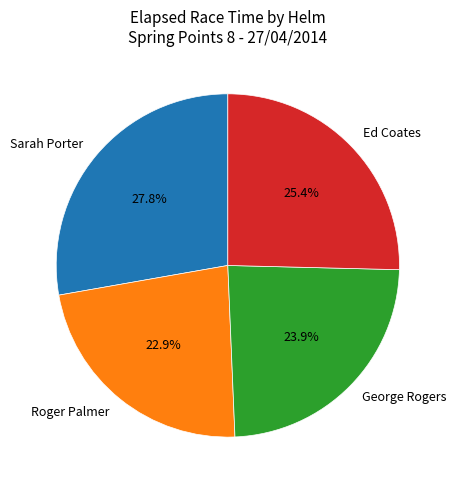

What percentage is the Ed Coates slice, to the nearest percent?

25%